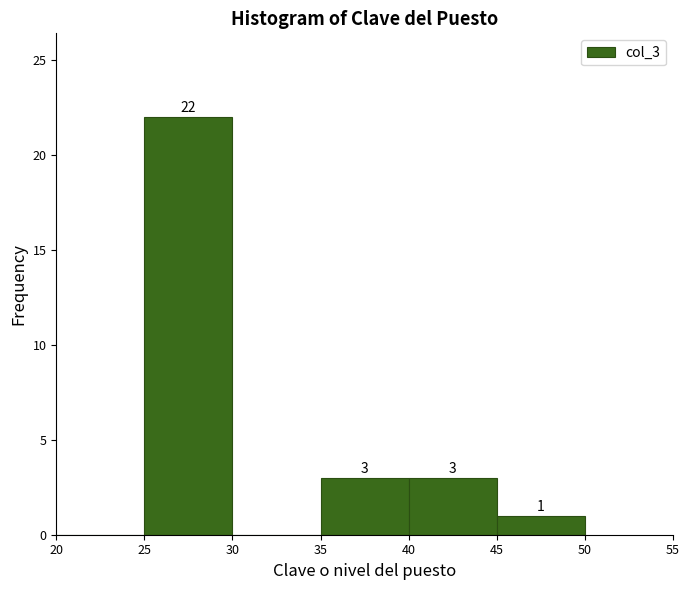

Which range on the x-axis has the tallest bar?

25 to 30